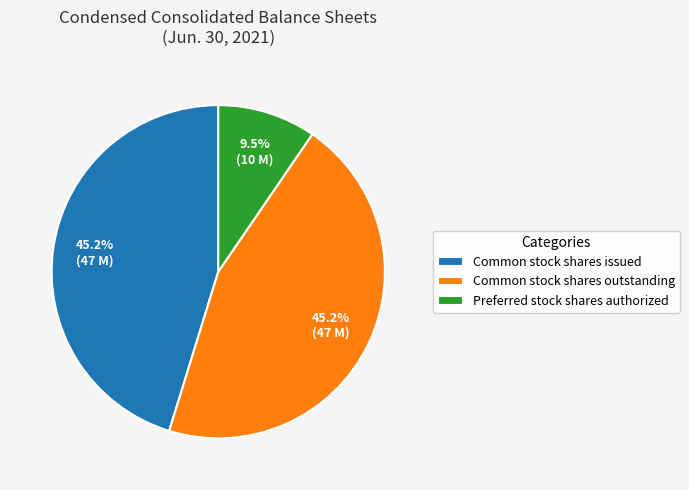

Does Common stock shares issued represent more than half of the total?

No